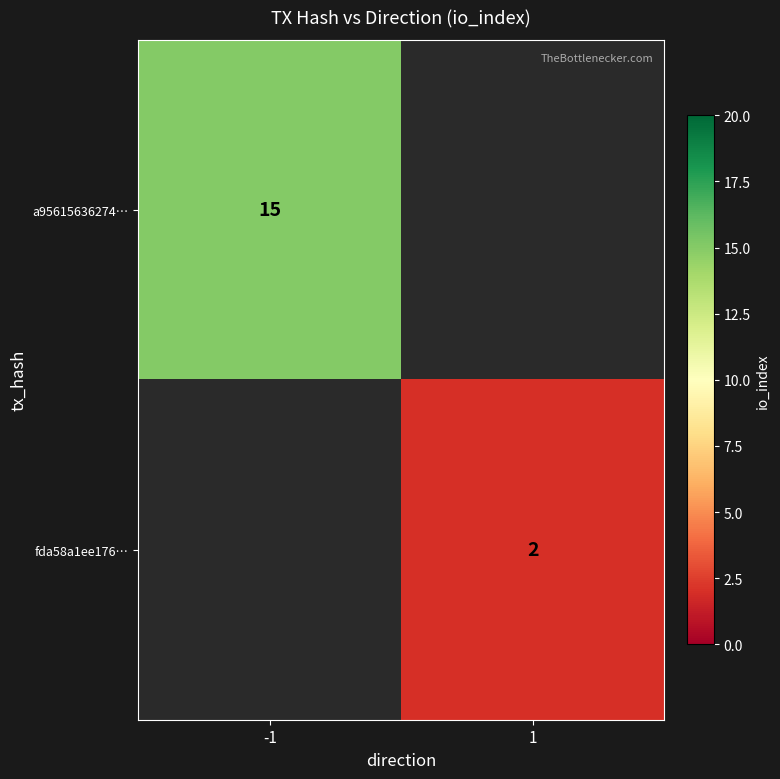

True or false: a95615636274… has a value of 15 at -1.

True